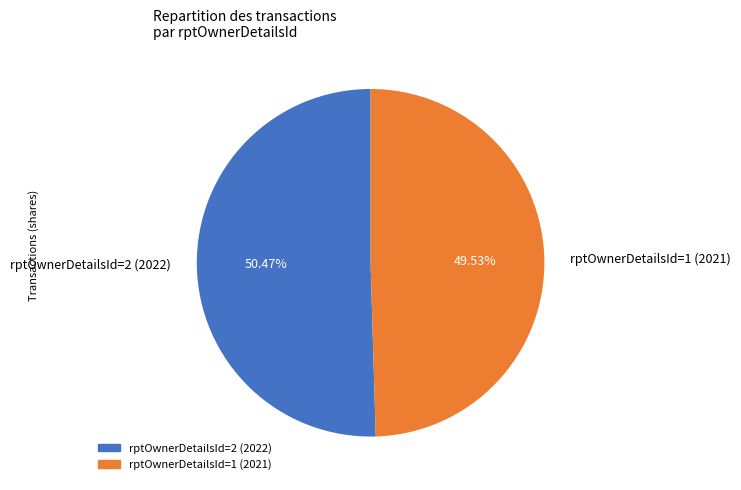

What is the smallest slice in the pie chart?

rptOwnerDetailsId=1 (2021)